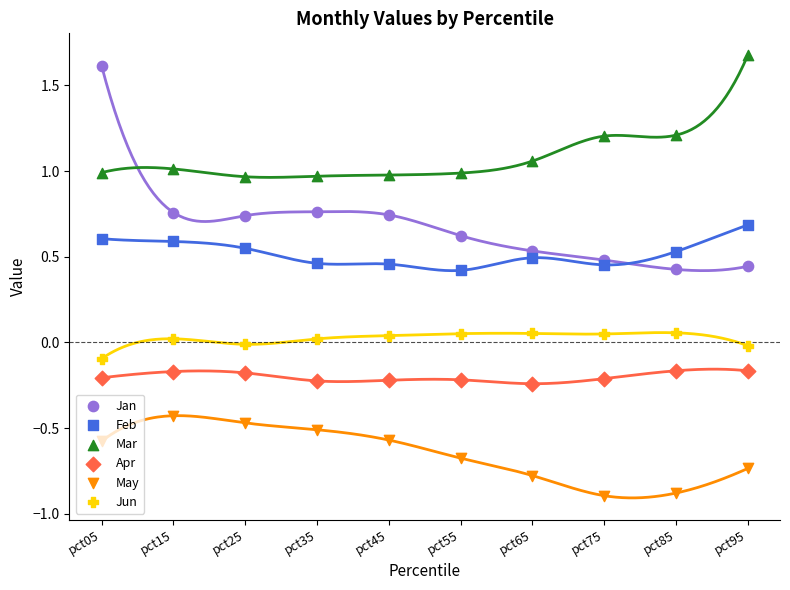

What is the total value across all series at pct75?

1.1